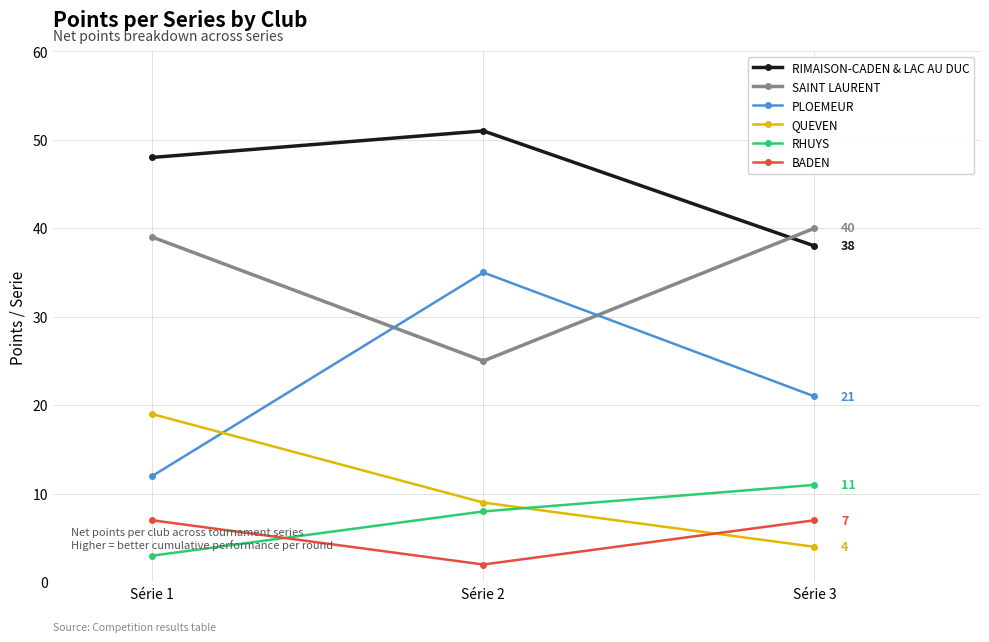

What is the average value of the RHUYS series?

7